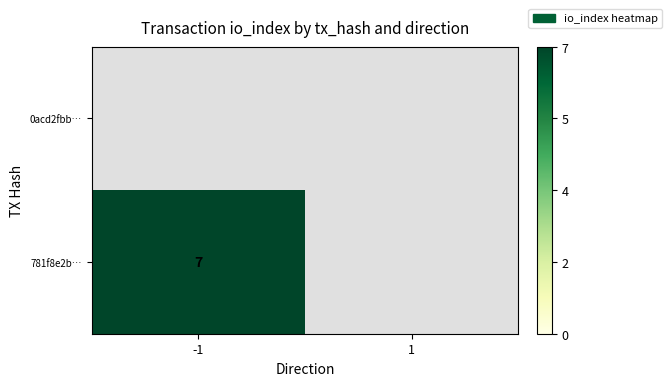

The value of 781f8e2b… at -1 is 2. True or false?

False